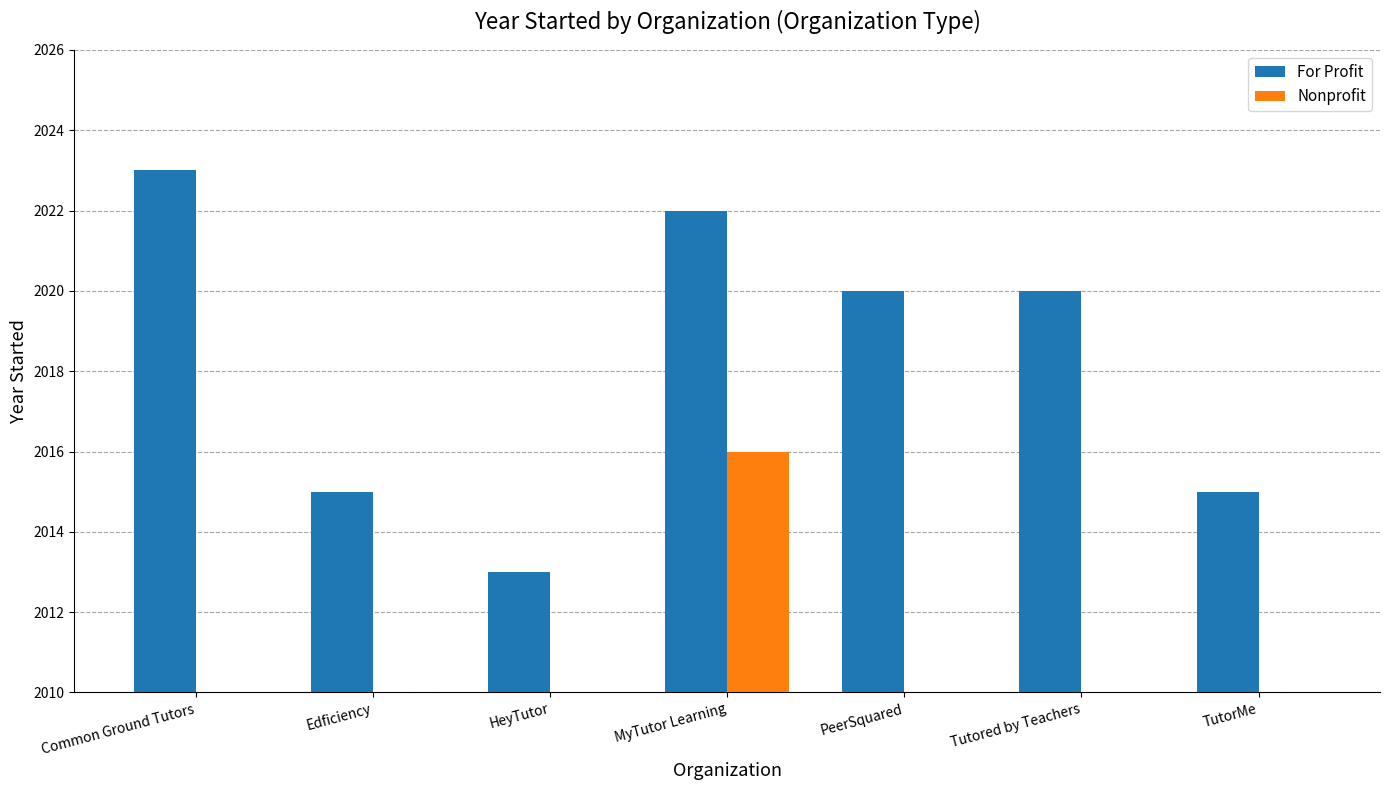

Rank the categories by For Profit value from lowest to highest.

HeyTutor, Edficiency, TutorMe, PeerSquared, Tutored by Teachers, MyTutor Learning, Common Ground Tutors